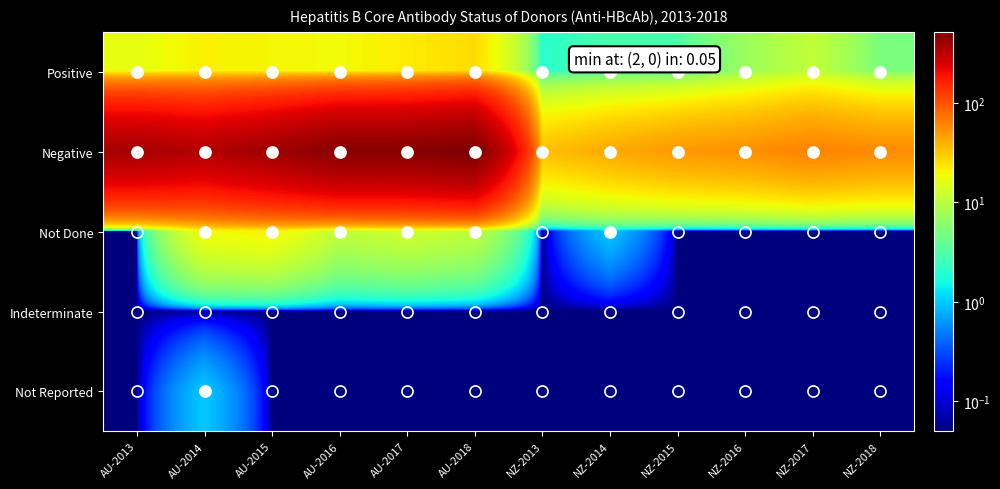

What is the spread (max minus min) of values at AU-2017?

474.9